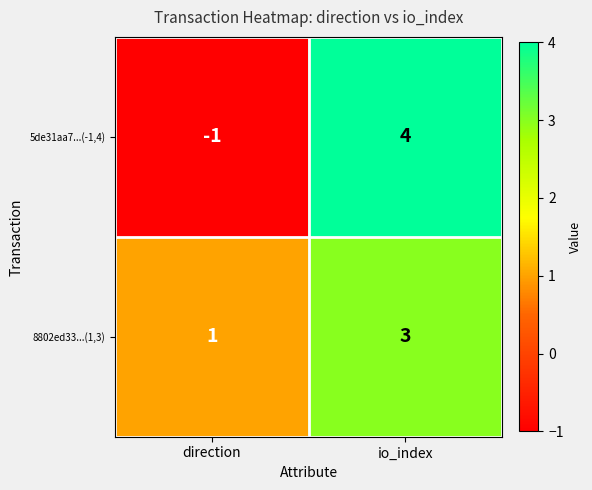

What is the sum of the 5de31aa7...(-1,4) values at io_index and direction?

3